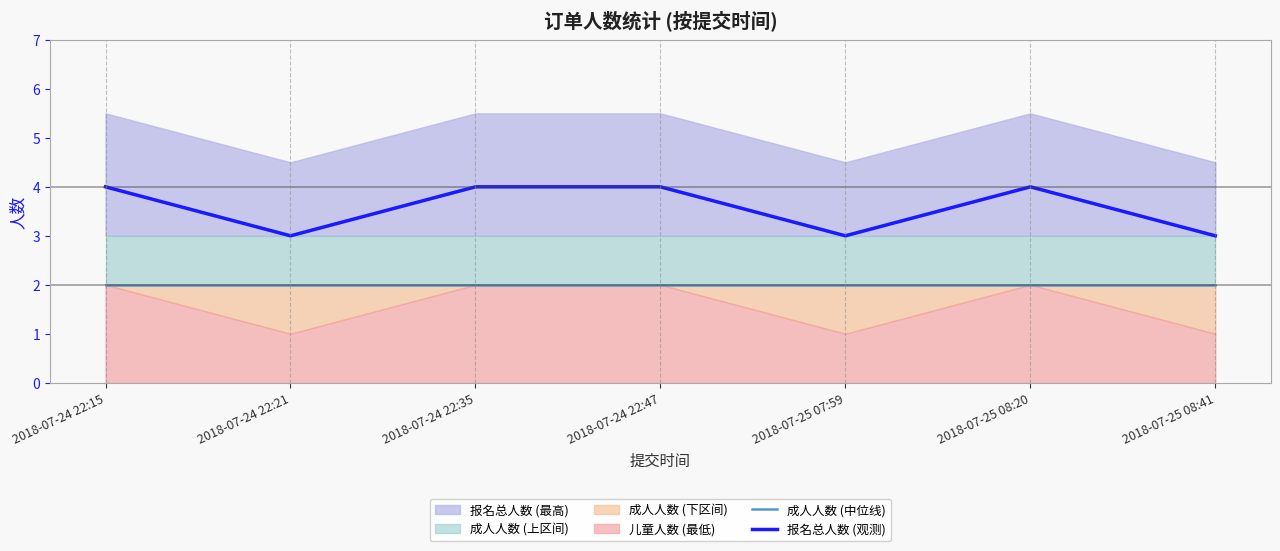

Which label corresponds to the smallest value in the chart?

2018-07-24 22:15